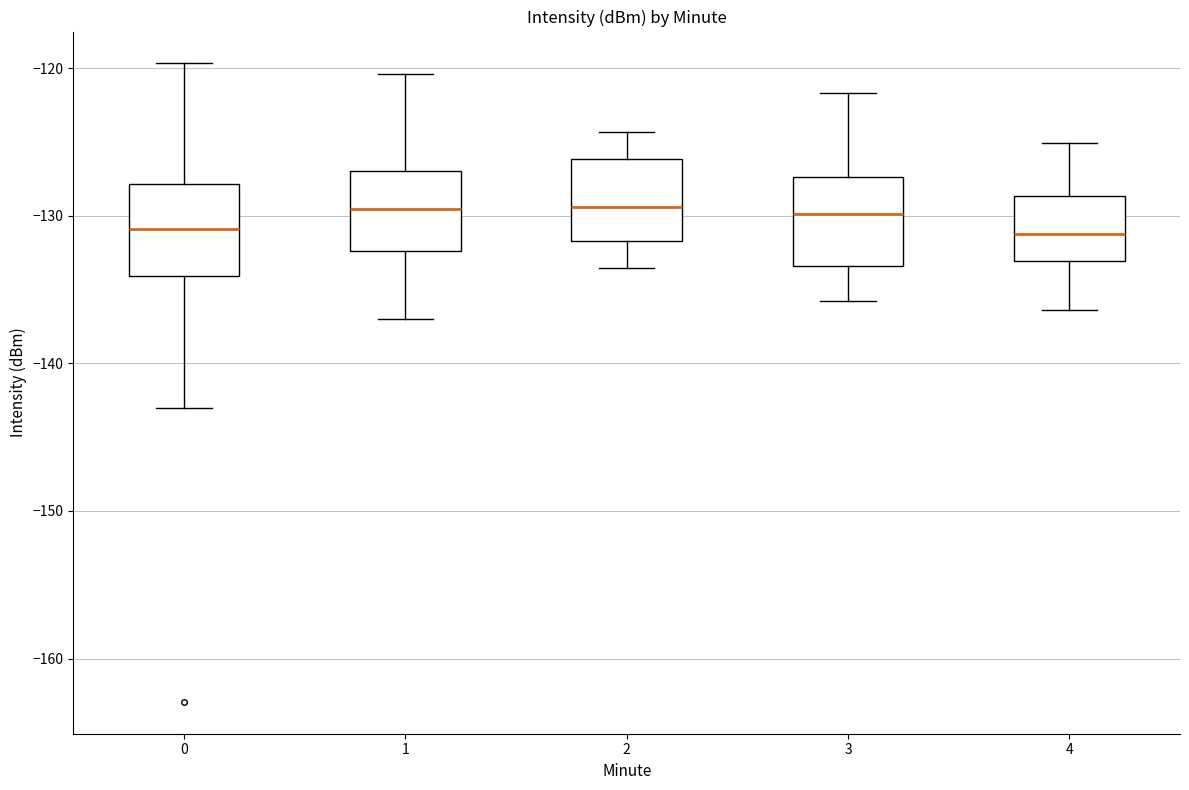

Reading left to right, transcribe this box plot: for each box, give where its median line is, the range the box spans, and where its two whiskers end, as read against the y-axis. The values are not printed on the chart, so give them approximately, as read against the axis.

0: median -131, box -134 to -128, whiskers -143 to -120
1: median -130, box -132 to -127, whiskers -137 to -120
2: median -129, box -132 to -126, whiskers -134 to -124
3: median -130, box -133 to -127, whiskers -136 to -122
4: median -131, box -133 to -129, whiskers -136 to -125